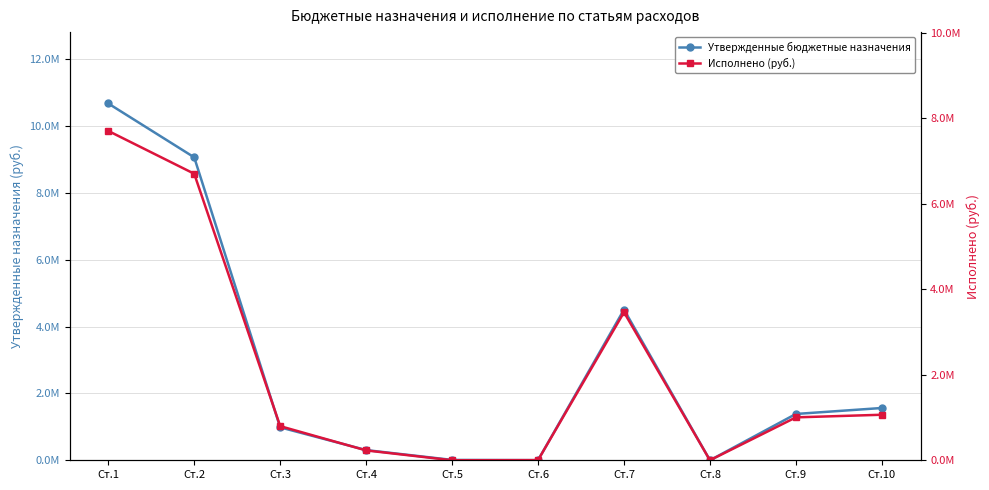

Where is Исполнено (руб.) nearest to the value 3853602?

Ст.7